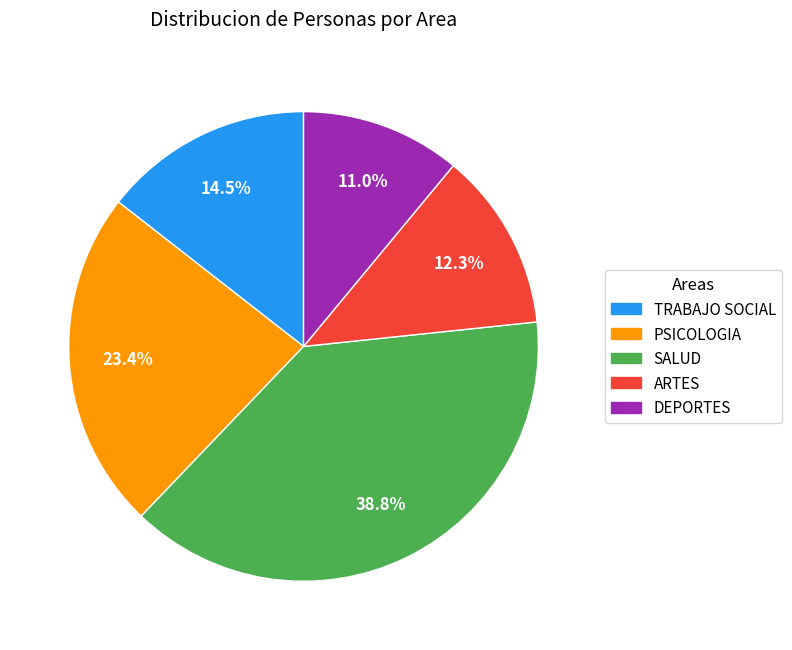

Is ARTES the majority of the pie?

No